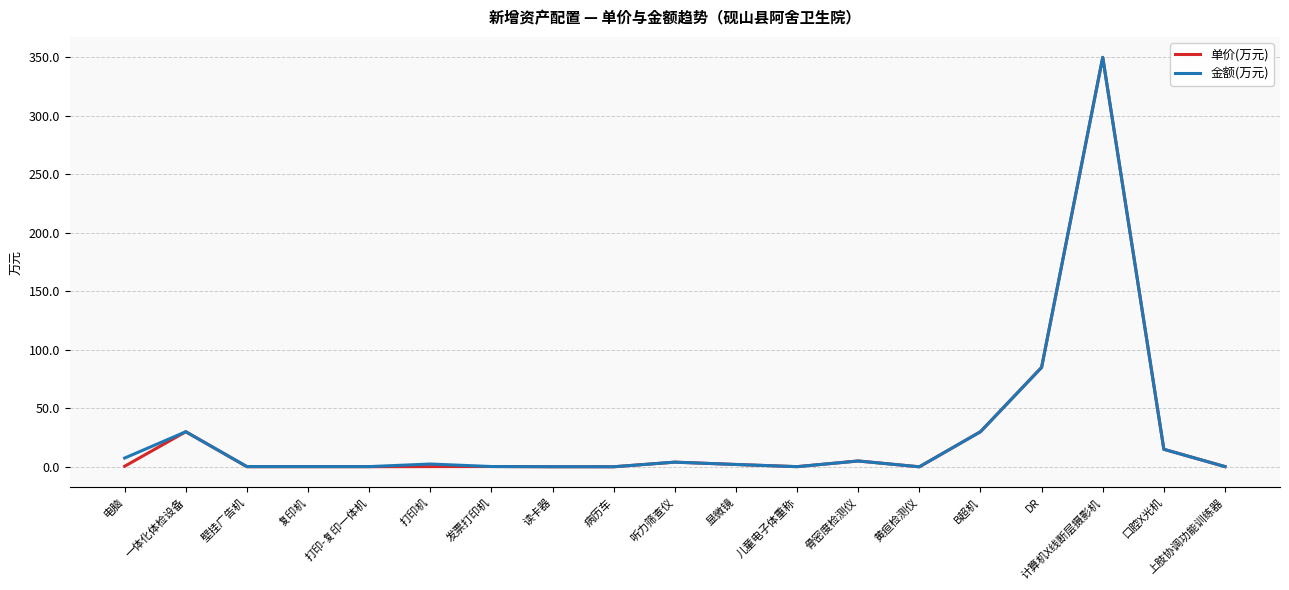

What is the highest value of the 单价(万元) series?

350.0